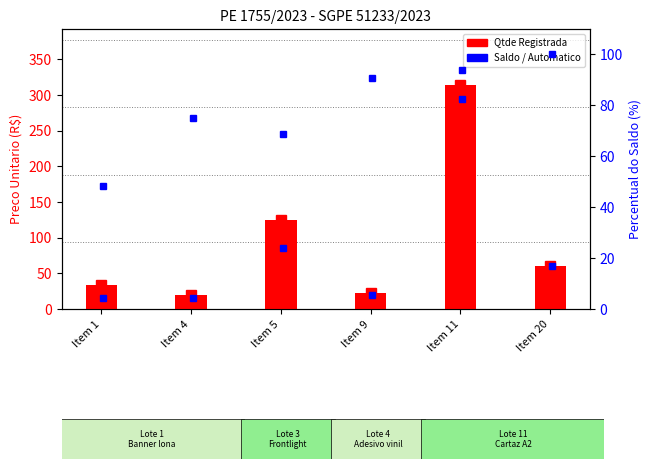

What is the minimum value for Qtde Registrada?

20